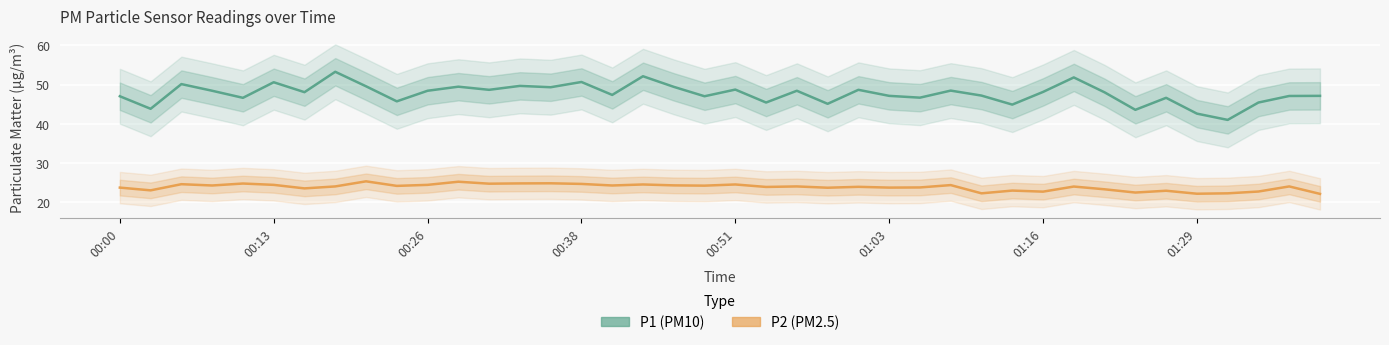

True or false: P1 (PM10) and P2 (PM2.5) cross at least once.

False